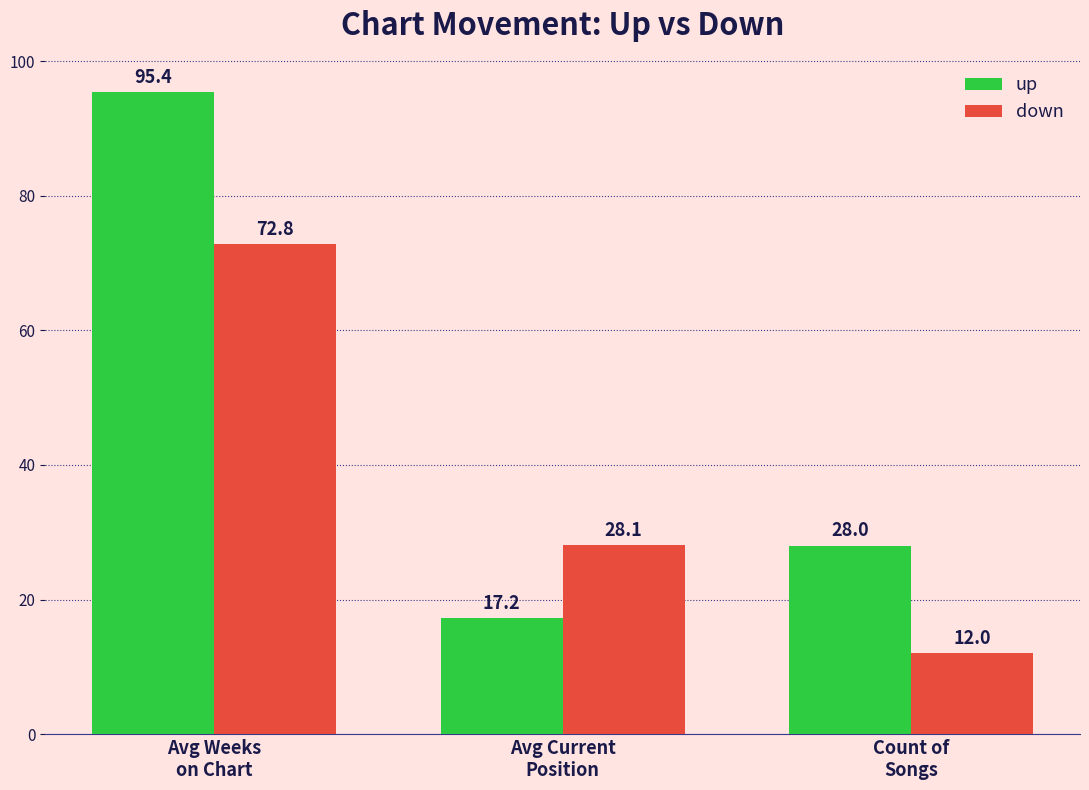

List the labels in order of up value, largest first.

Avg Weeks
on Chart, Count of
Songs, Avg Current
Position